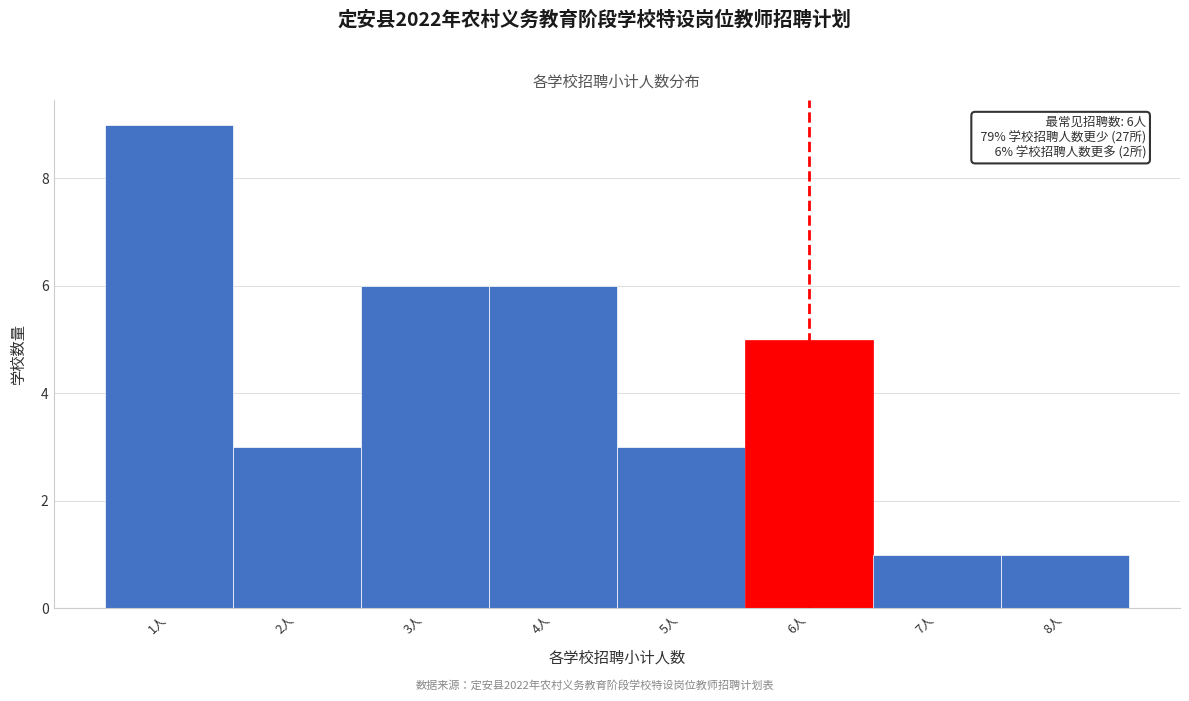

Which range on the x-axis has the tallest bar?

0.5 to 1.5